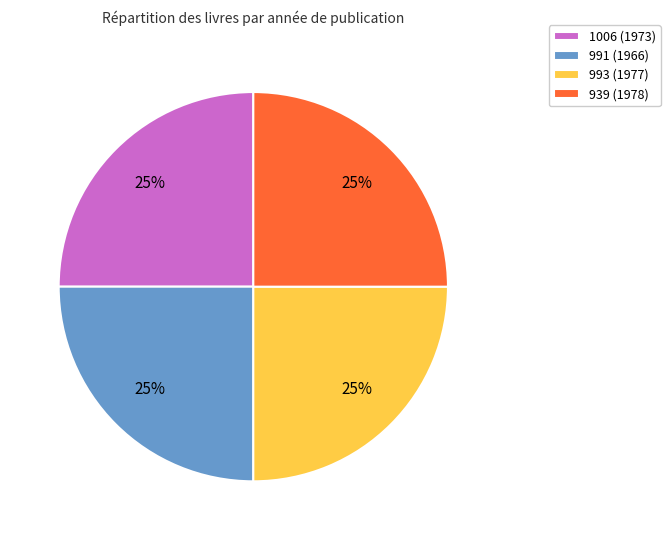

To the nearest percent, what is the average slice percentage?

25%